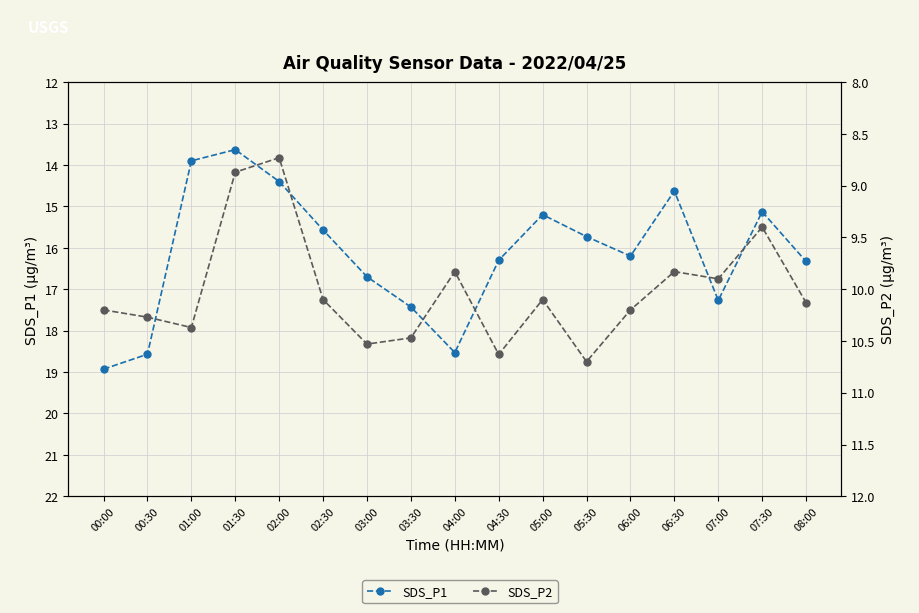

Is it true that SDS_P2 equals 10.1 at 08:00?

True